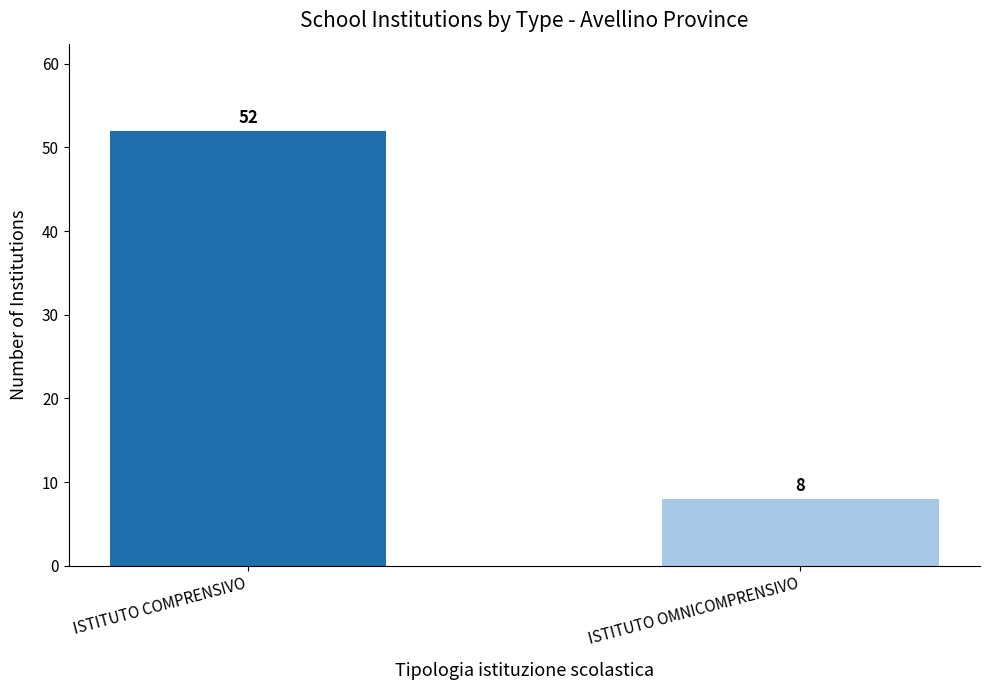

How many series are shown in this chart?

1